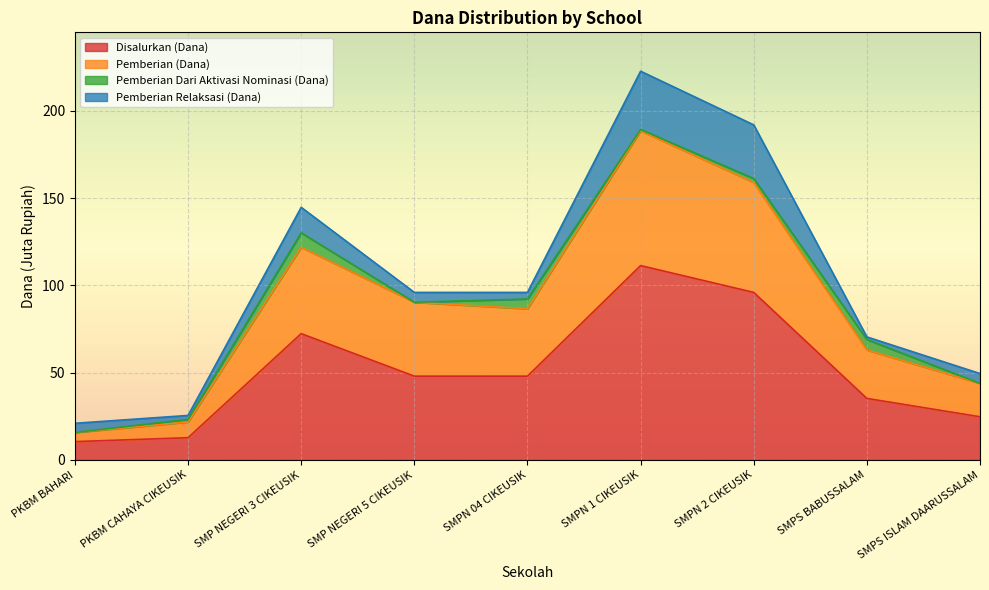

True or false: Pemberian (Siswa) has more than 0 interior local peaks.

True